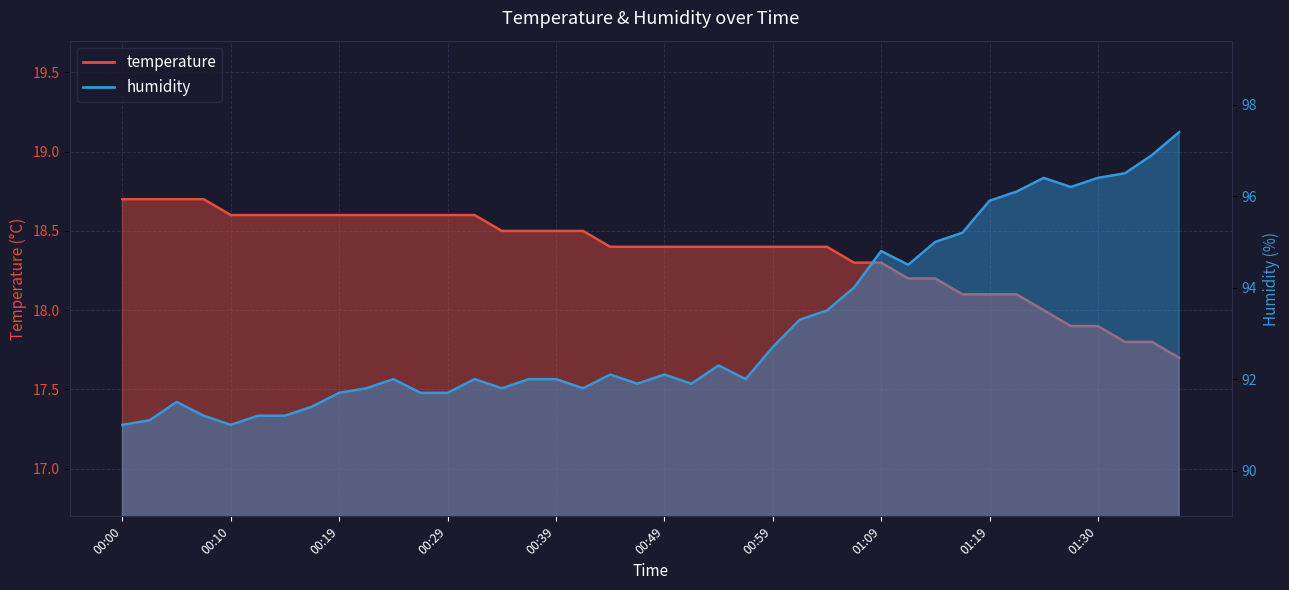

Where does the temperature series first go above 18?

00:00